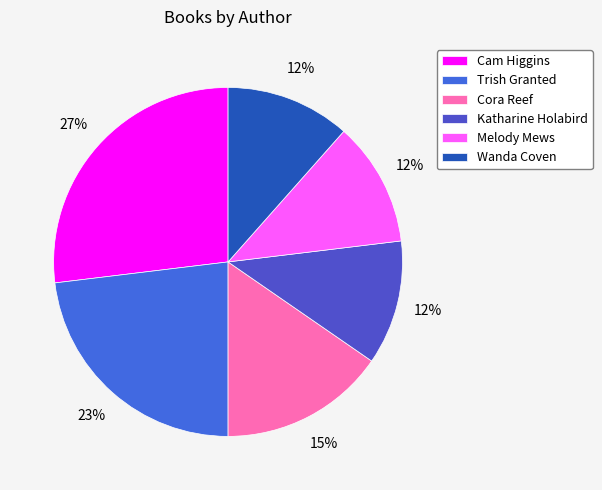

How many segments does this pie chart have?

6